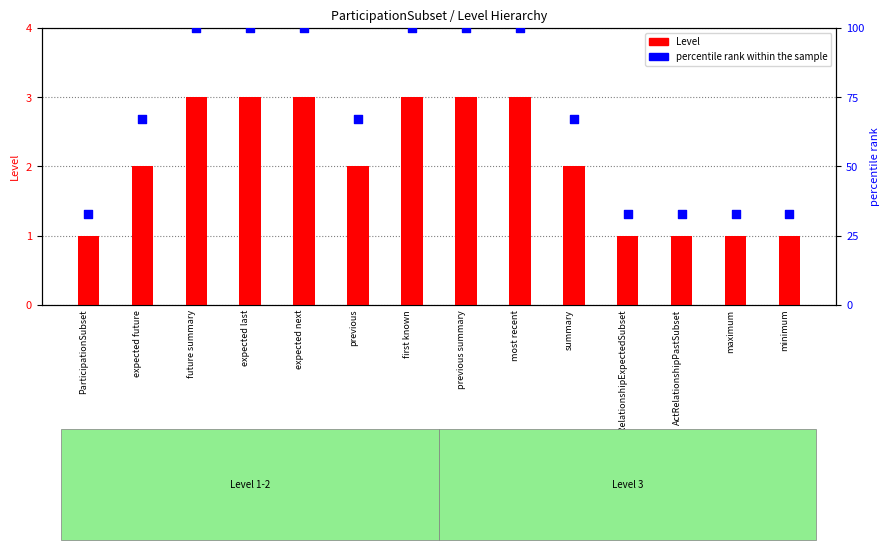

Which series reaches the maximum Y coordinate?

percentile rank within the sample